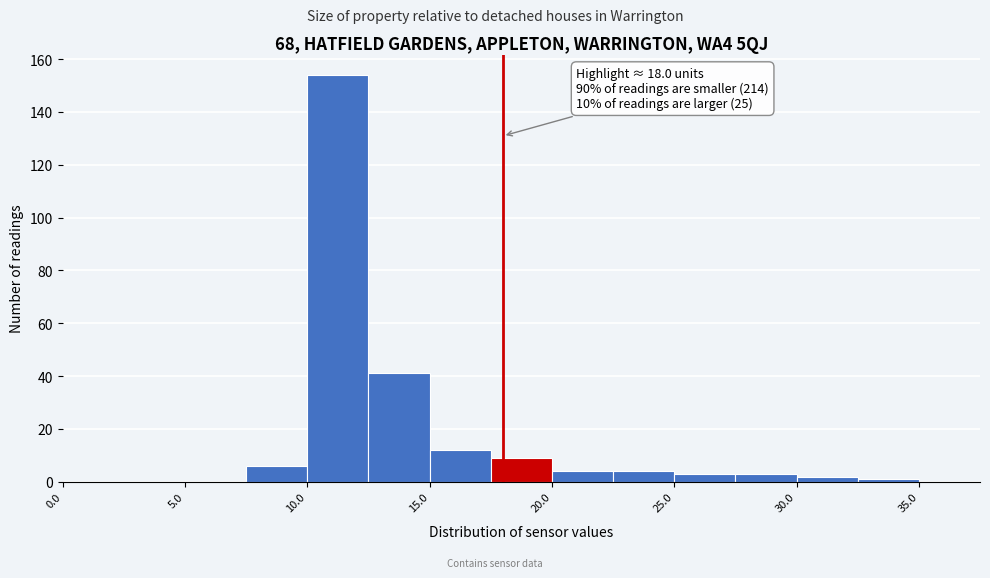

Over which range of the x-axis is the bar tallest?

10.0 to 12.5